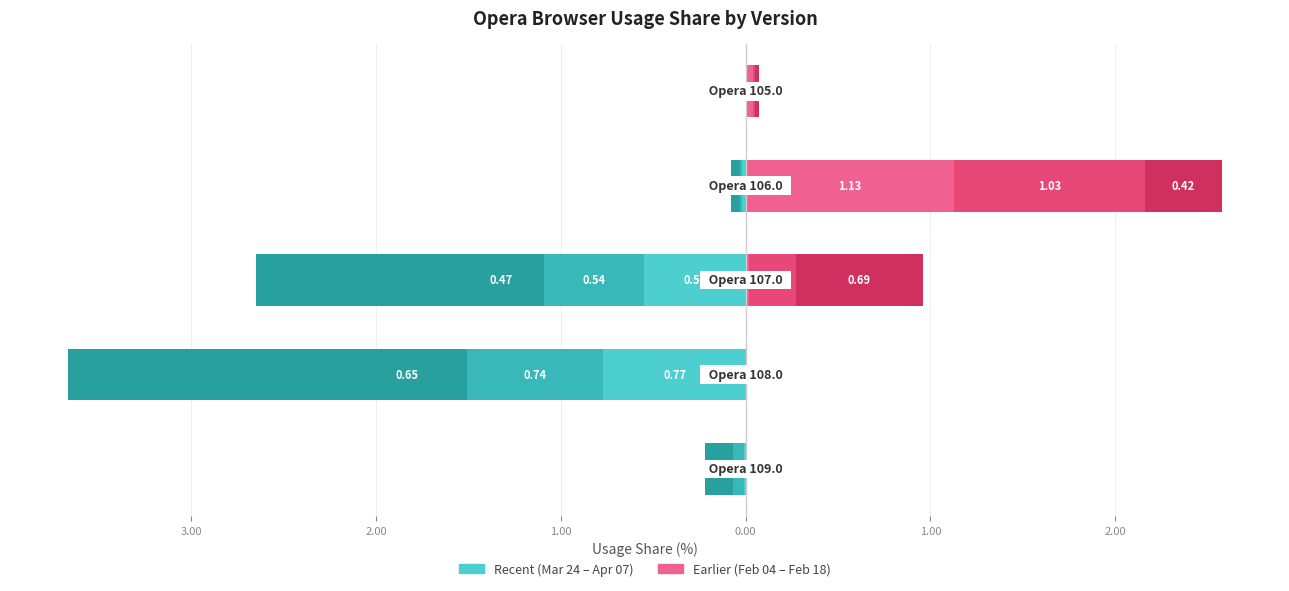

What is the sum of all 2024-04-07 values?

-2.7